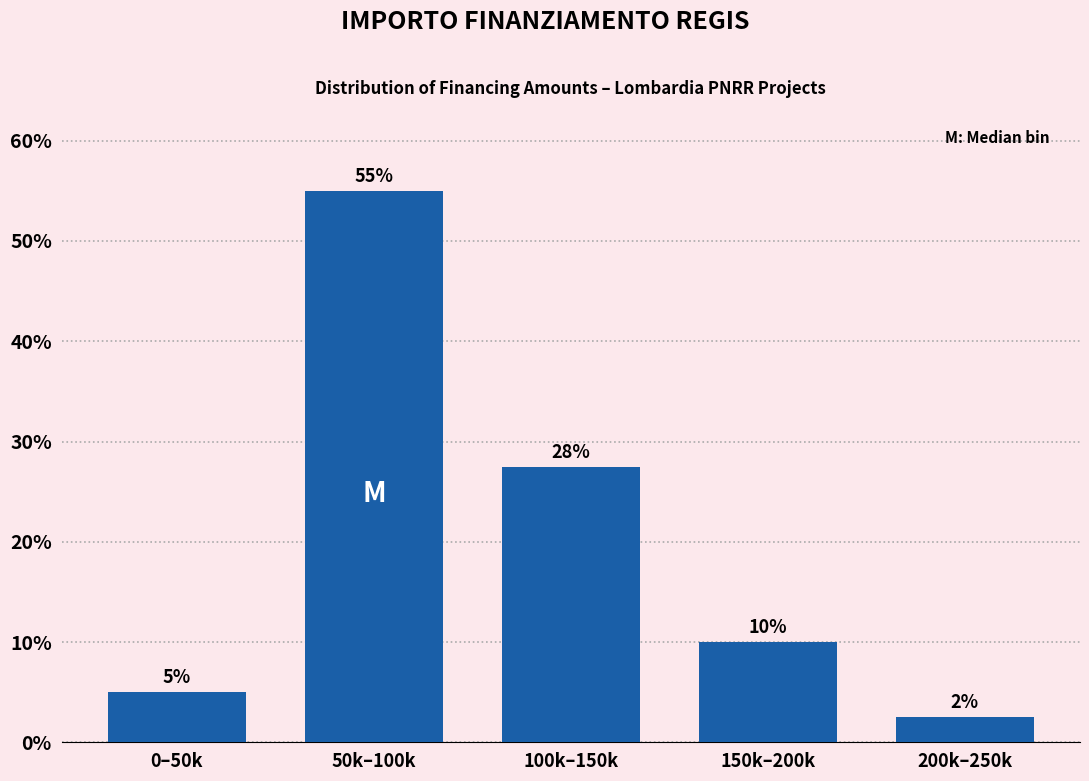

What position from the left is 100k–150k?

3